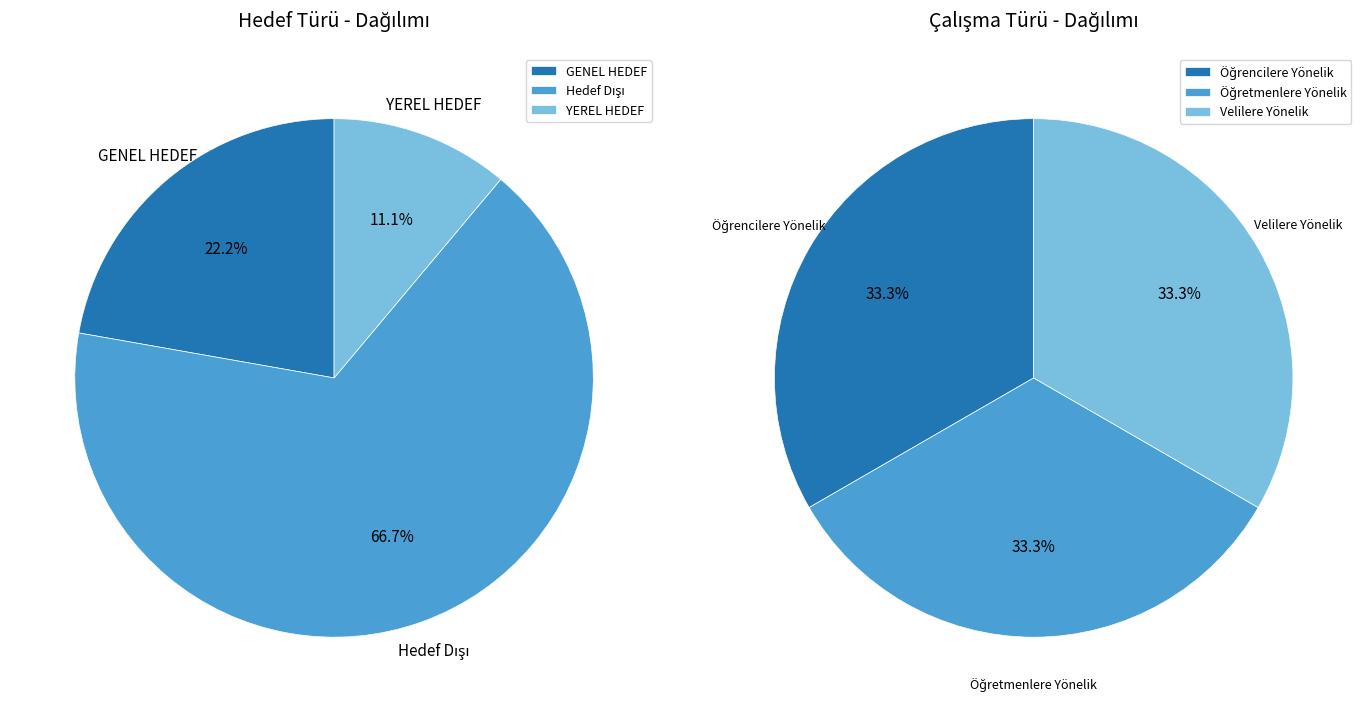

Does any single category account for the majority?

Yes